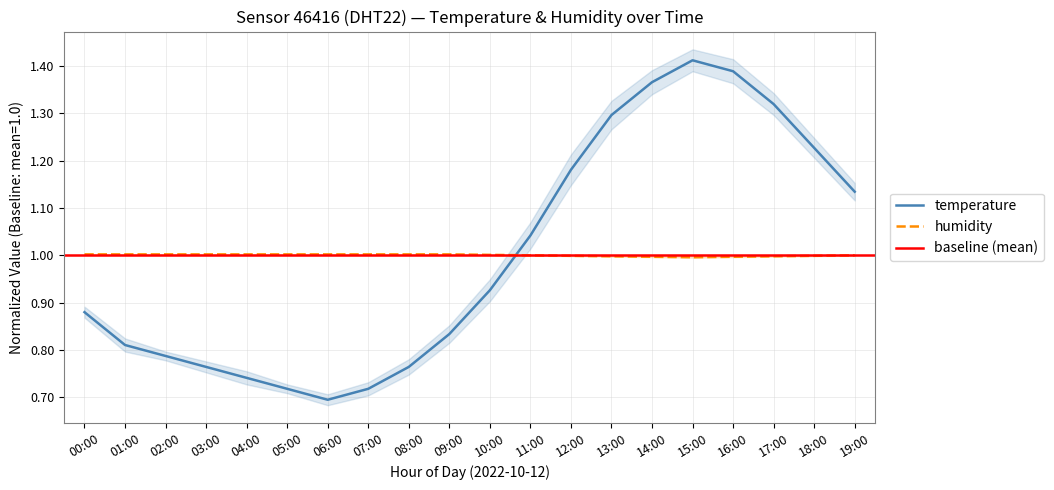

List the labels in order of temperature value, largest first.

15:00, 16:00, 14:00, 17:00, 13:00, 18:00, 12:00, 19:00, 11:00, 10:00, 00:00, 09:00, 01:00, 02:00, 03:00, 08:00, 04:00, 05:00, 07:00, 06:00